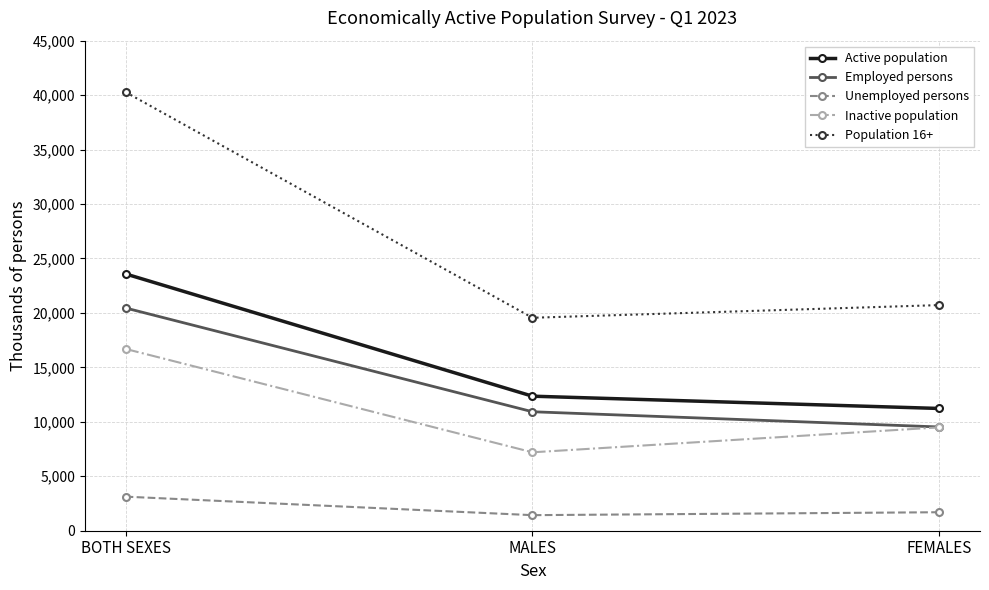

True or false: Active population has a value of 16503.7 at MALES.

False